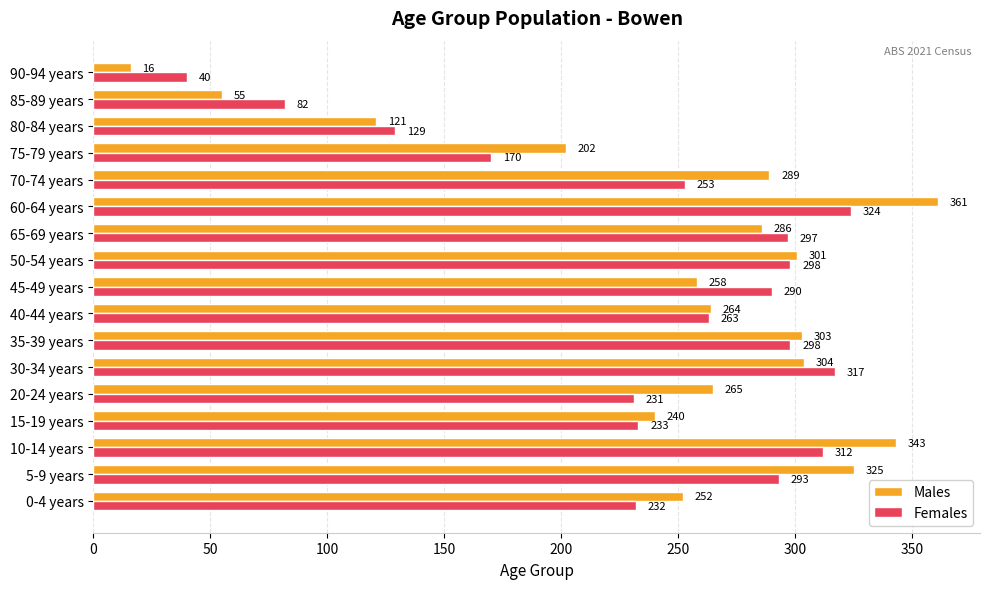

The value of Males at 80-84 years is 121. True or false?

True